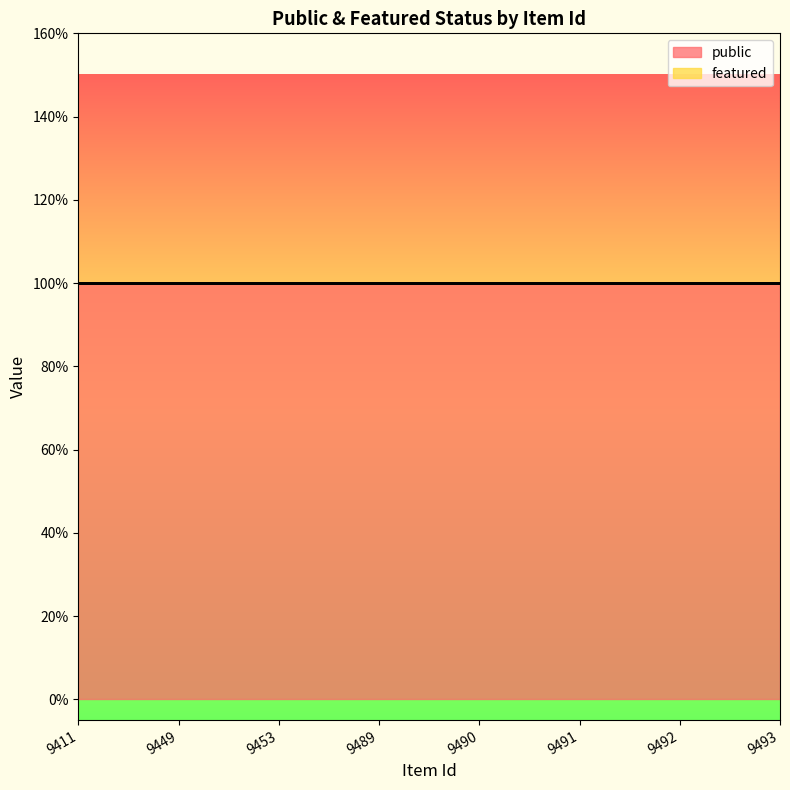

What is the value of the public point at the 2nd from the left?

1